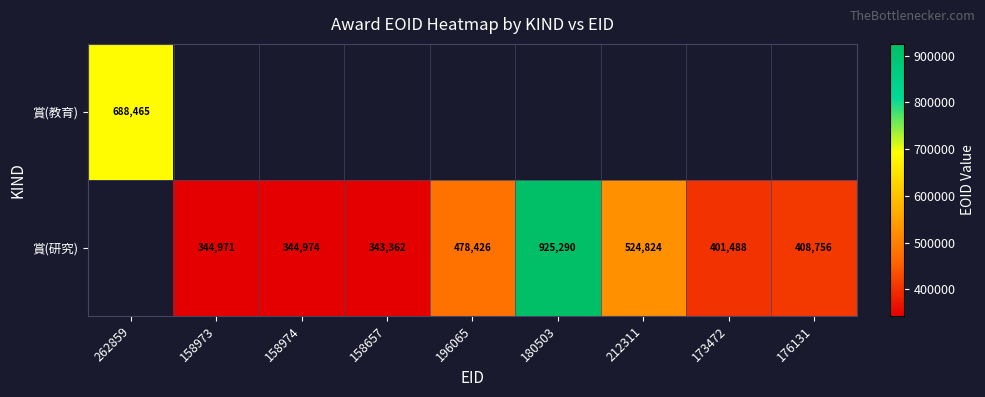

True or false: 賞(研究) has a value of 183635 at 173472.

False